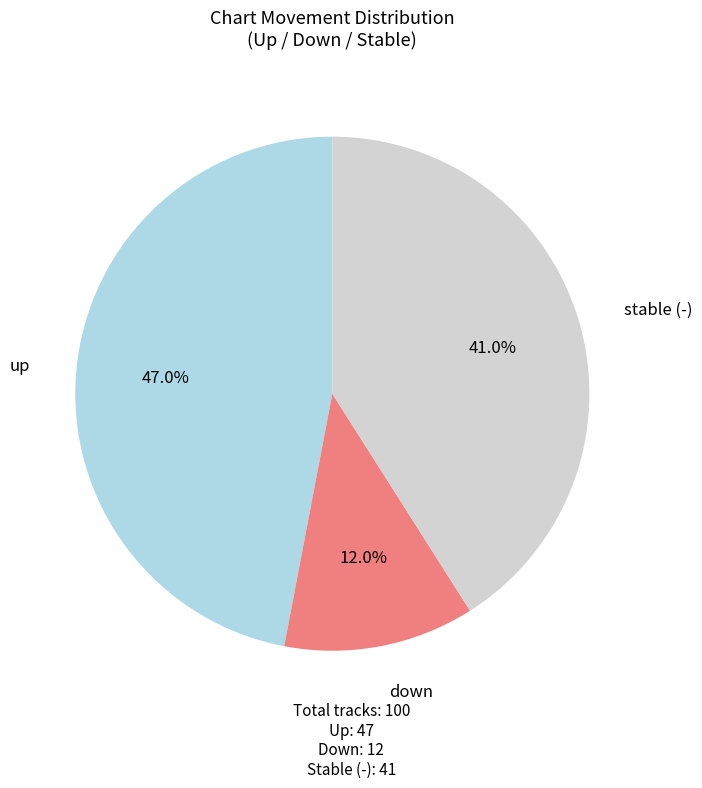

Is there any slice that represents more than half of the pie?

No